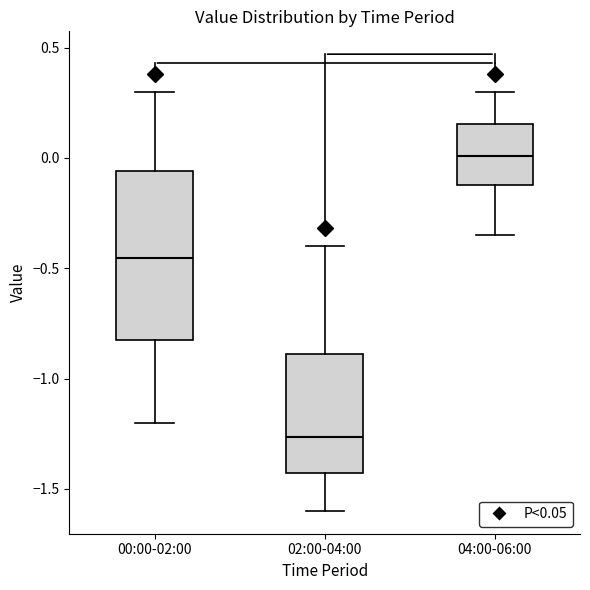

Reading left to right, transcribe this box plot: for each box, give where its median line is, the range the box spans, and where its two whiskers end, as read against the y-axis. The values are not printed on the chart, so give them approximately, as read against the axis.

00:00-02:00: median -0.45, box -0.80 to -0.05, whiskers -1.20 to 0.30
02:00-04:00: median -1.25, box -1.45 to -0.90, whiskers -1.60 to -0.40
04:00-06:00: median 0.00, box -0.10 to 0.15, whiskers -0.35 to 0.30